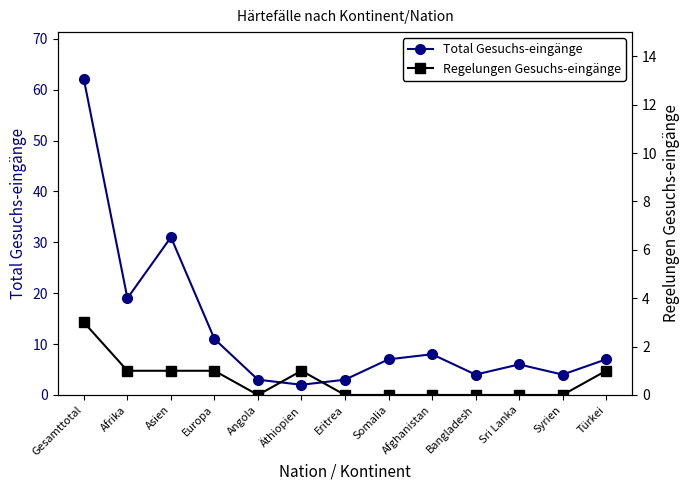

True or false: Total Gesuchs-eingänge and Regelungen Gesuchs-eingänge intersect in this chart.

False